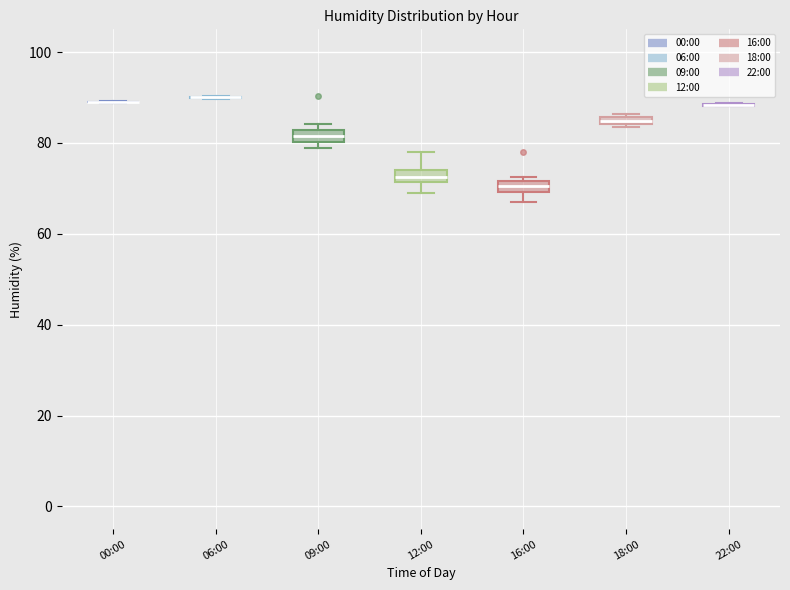

Where does the upper whisker of the box for 12:00 end on the y-axis? The values are not printed on the chart, so give them approximately, as read against the axis.

78